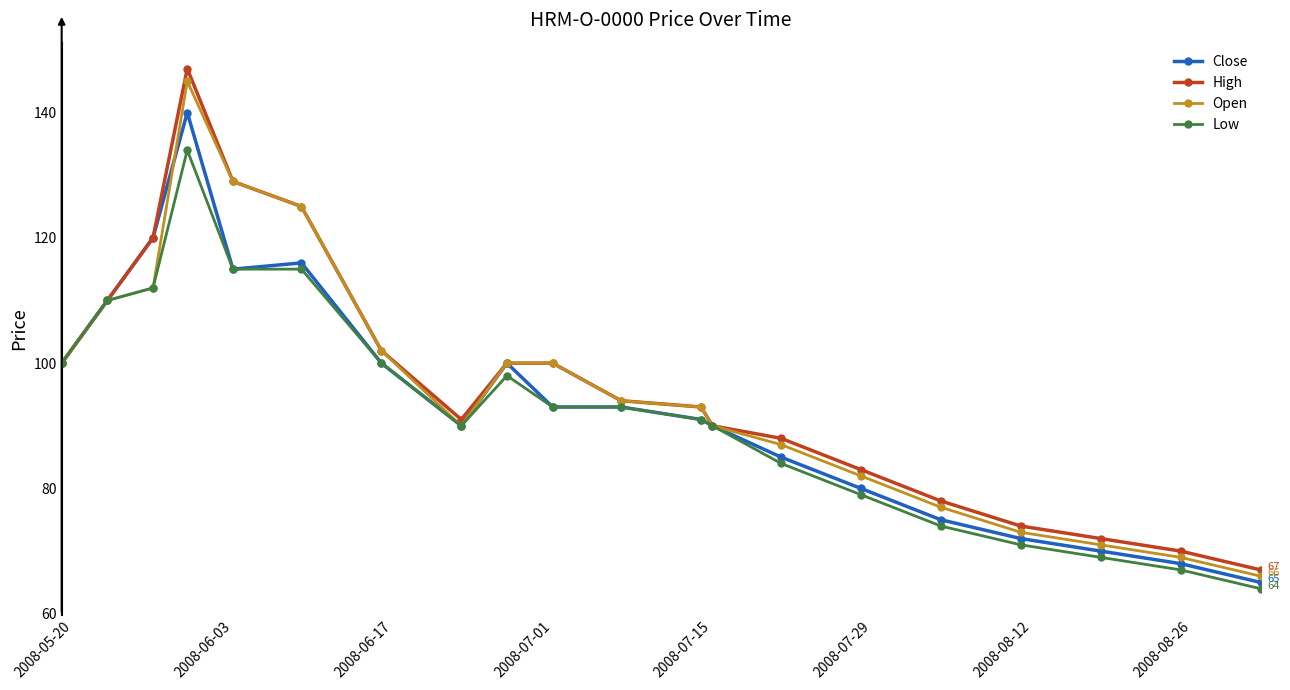

Is this an area chart (filled region under the line)?

No